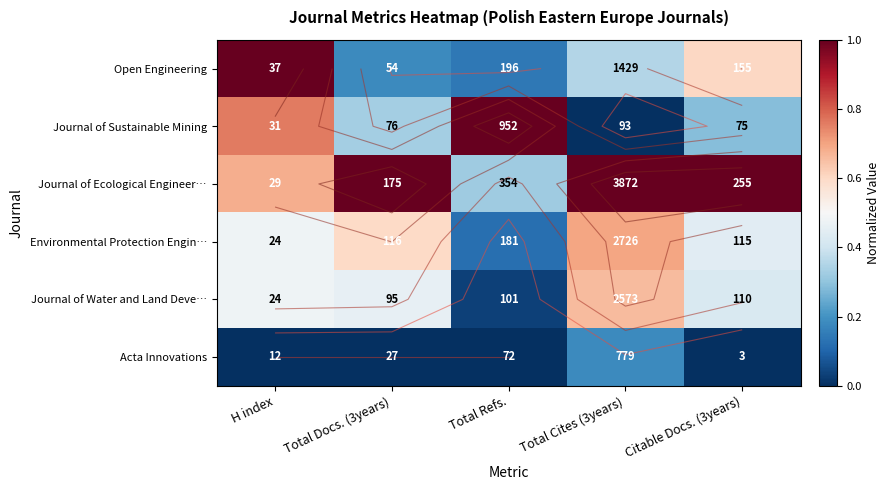

The value of Journal of Water and Land Deve… at Citable Docs. (3years) is 0.7. True or false?

False